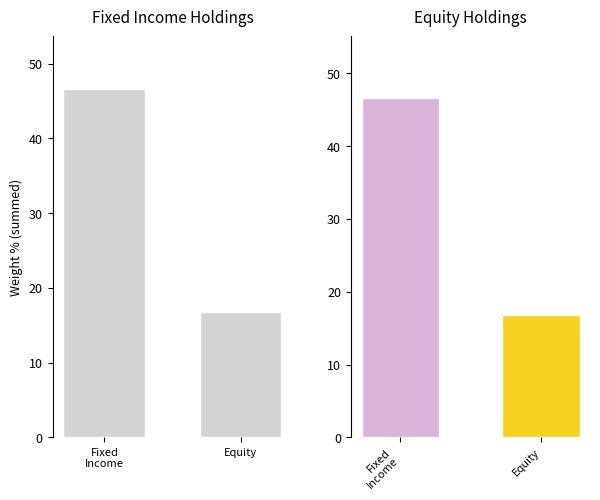

What is the change in value from Fixed
Income to Equity?

-29.9